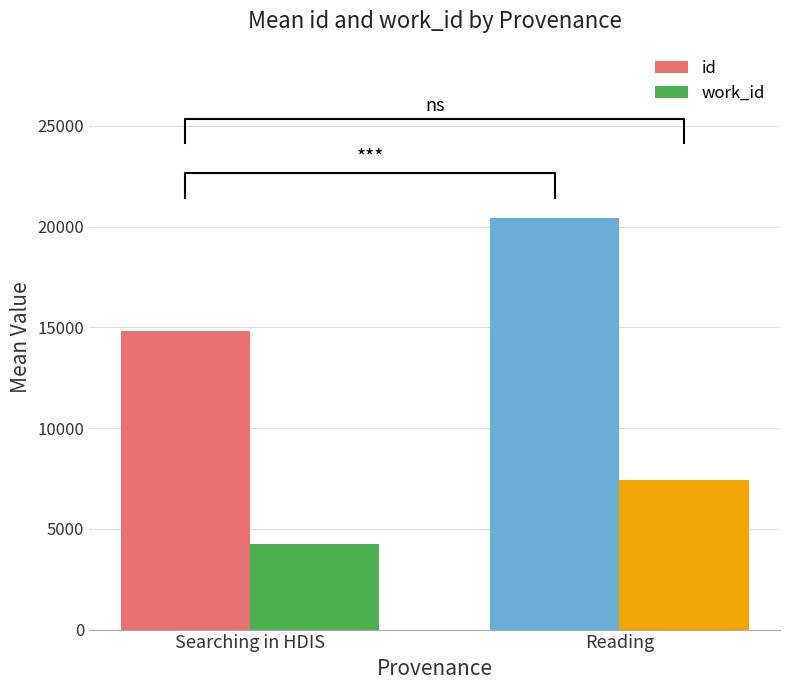

Which has a higher value, Reading or Searching in HDIS?

Reading